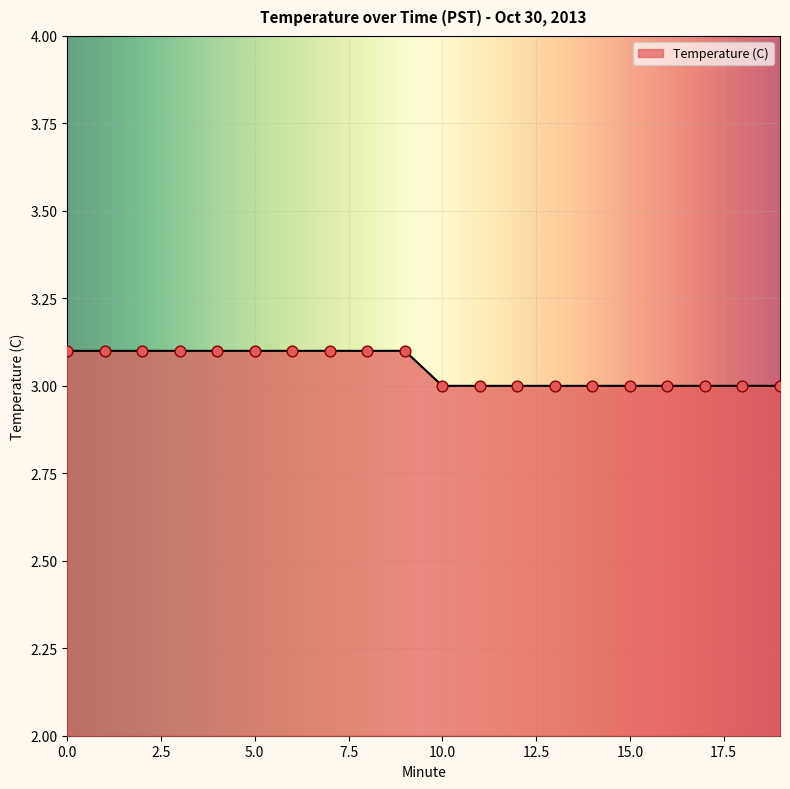

What is the maximum value shown in the chart?

3.1